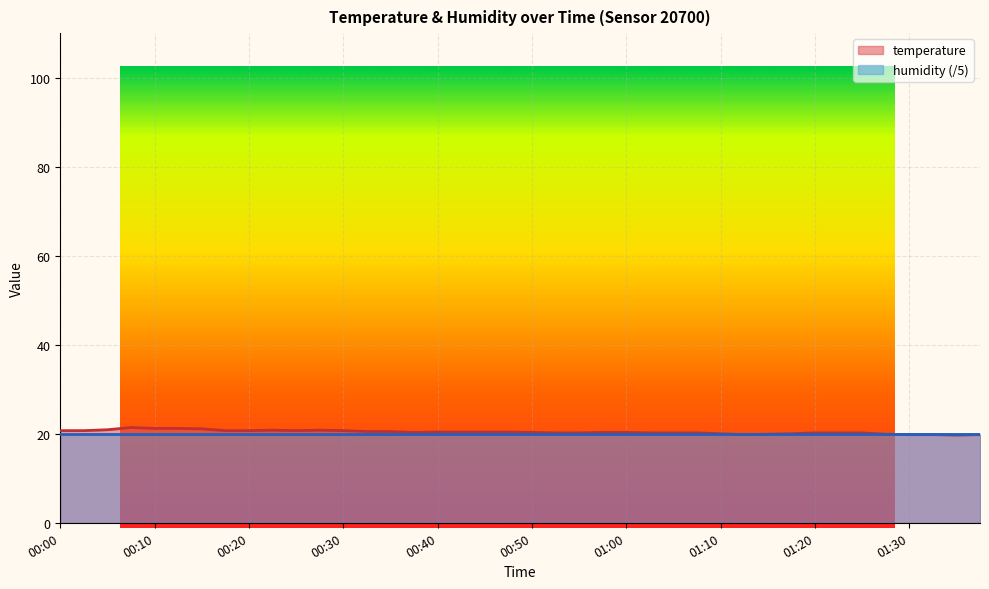

At which category does the data reach its first local valley?

00:25